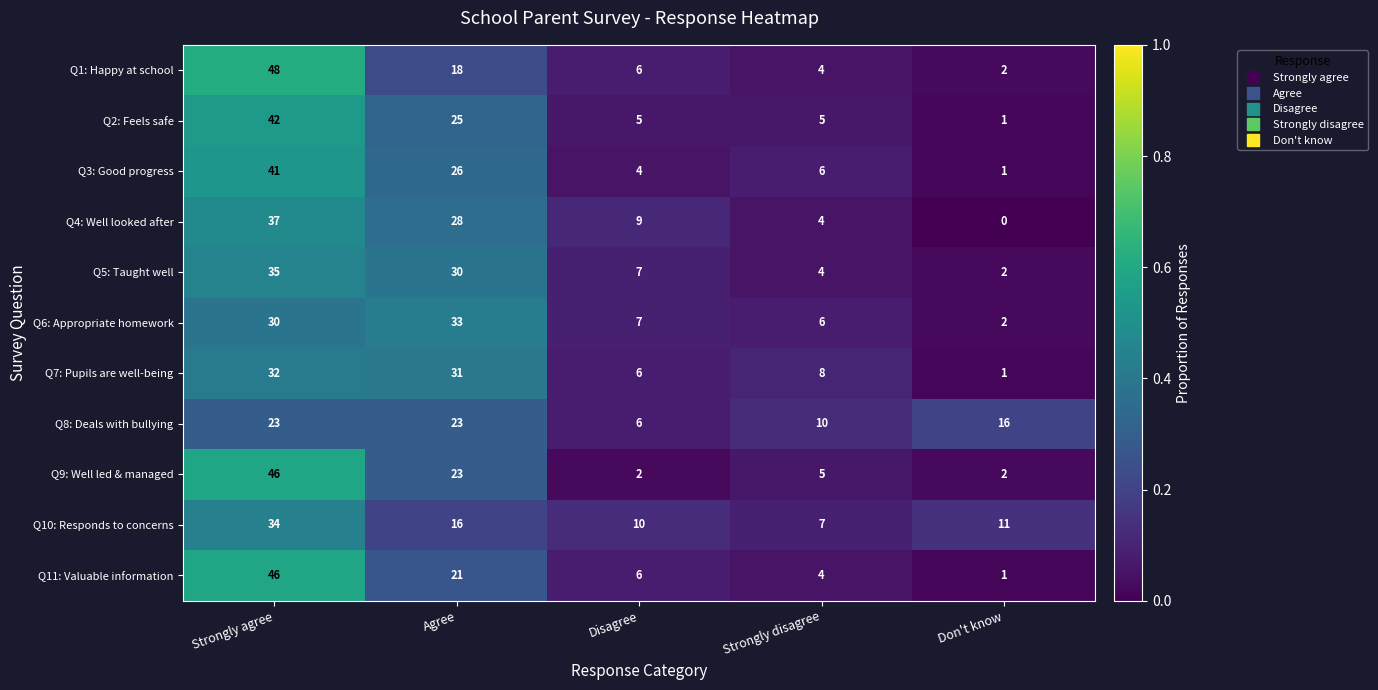

The value of Q7: Pupils are well-being at Strongly disagree is 14. True or false?

False